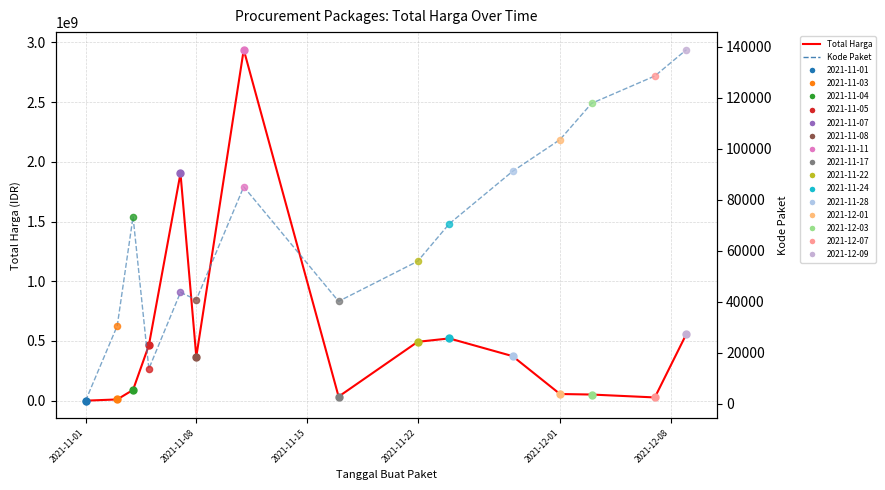

At how many categories does at least one series exceed 1640668000?

2